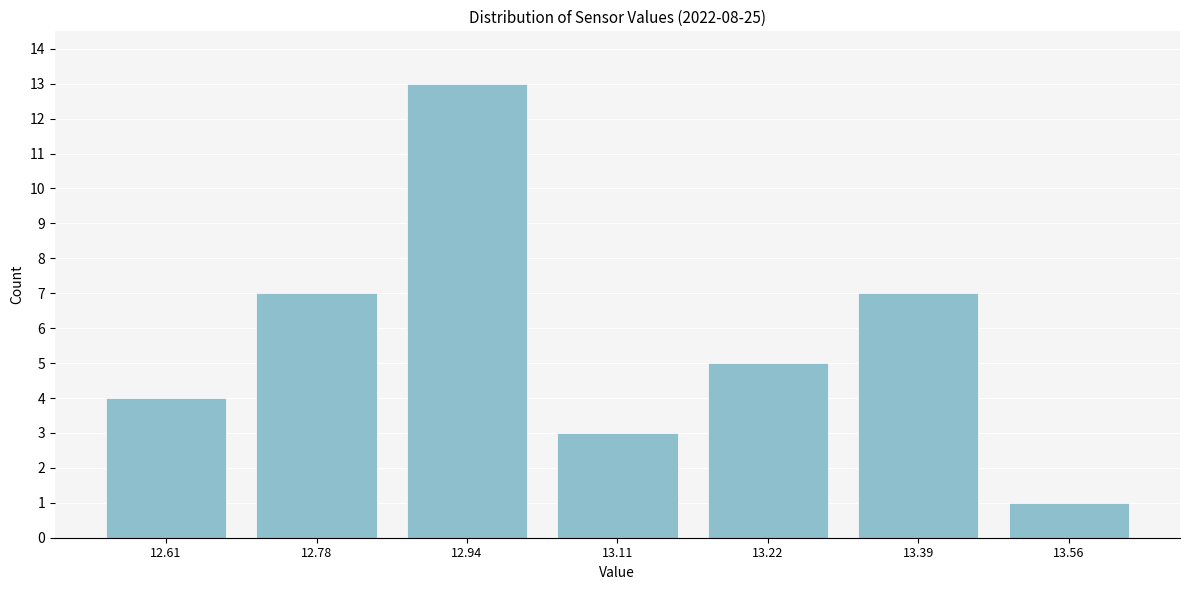

Reading right to left, list all the values displayed in this chart.

1	7	5	3	13	7	4